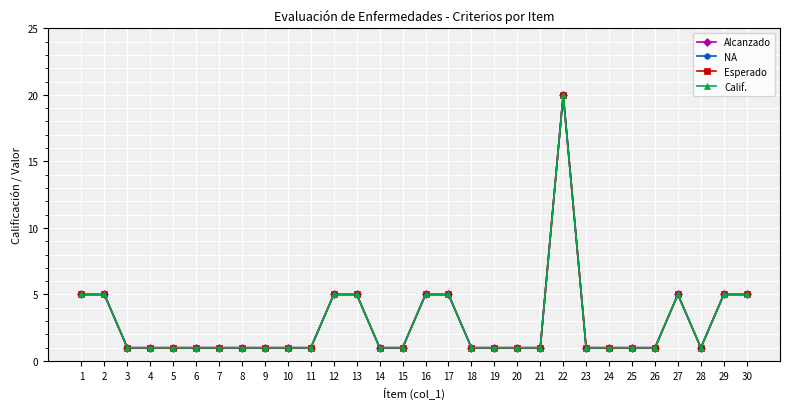

Reading left to right, what are all the values shown in this chart?

Alcanzado: 1=5	2=5	3=1	4=1	5=1	6=1	7=1	8=1	9=1	10=1	11=1	12=5	13=5	14=1	15=1	16=5	17=5	18=1	19=1	20=1	21=1	22=20	23=1	24=1	25=1	26=1	27=5	28=1	29=5	30=5
NA: 1=5	2=5	3=1	4=1	5=1	6=1	7=1	8=1	9=1	10=1	11=1	12=5	13=5	14=1	15=1	16=5	17=5	18=1	19=1	20=1	21=1	22=20	23=1	24=1	25=1	26=1	27=5	28=1	29=5	30=5
Esperado: 1=5	2=5	3=1	4=1	5=1	6=1	7=1	8=1	9=1	10=1	11=1	12=5	13=5	14=1	15=1	16=5	17=5	18=1	19=1	20=1	21=1	22=20	23=1	24=1	25=1	26=1	27=5	28=1	29=5	30=5
Calif.: 1=5	2=5	3=1	4=1	5=1	6=1	7=1	8=1	9=1	10=1	11=1	12=5	13=5	14=1	15=1	16=5	17=5	18=1	19=1	20=1	21=1	22=20	23=1	24=1	25=1	26=1	27=5	28=1	29=5	30=5